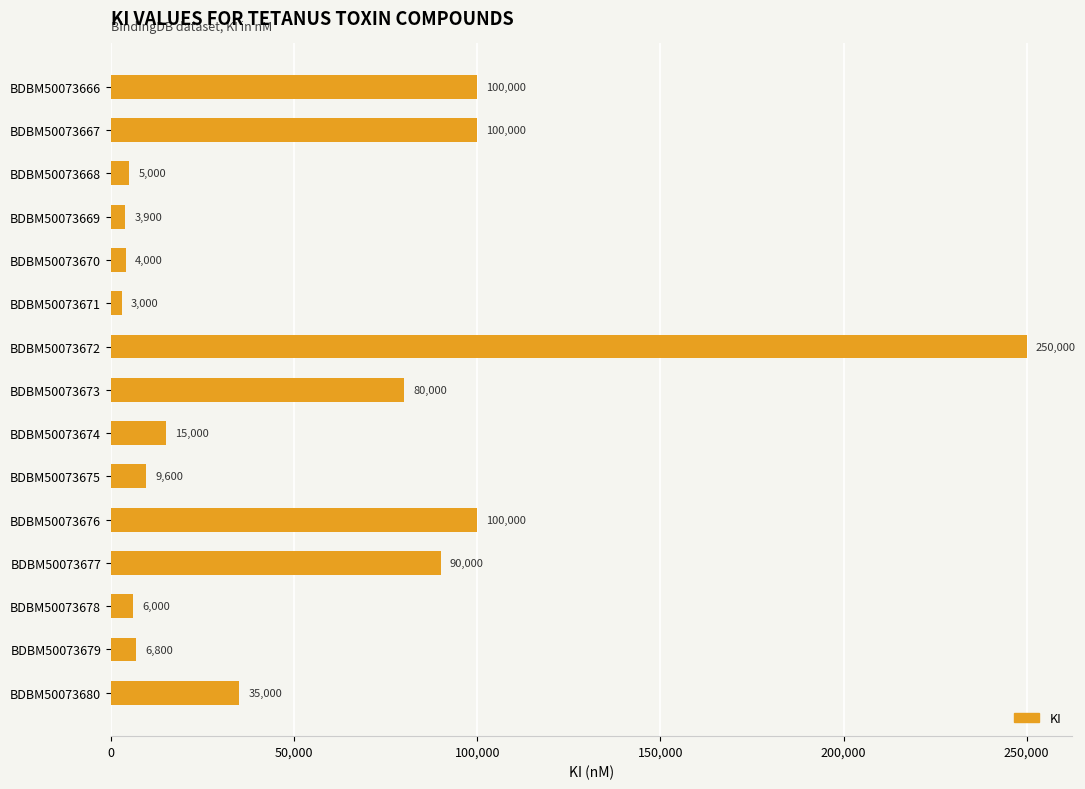

At which category does the chart reach its minimum across all series?

BDBM50073671